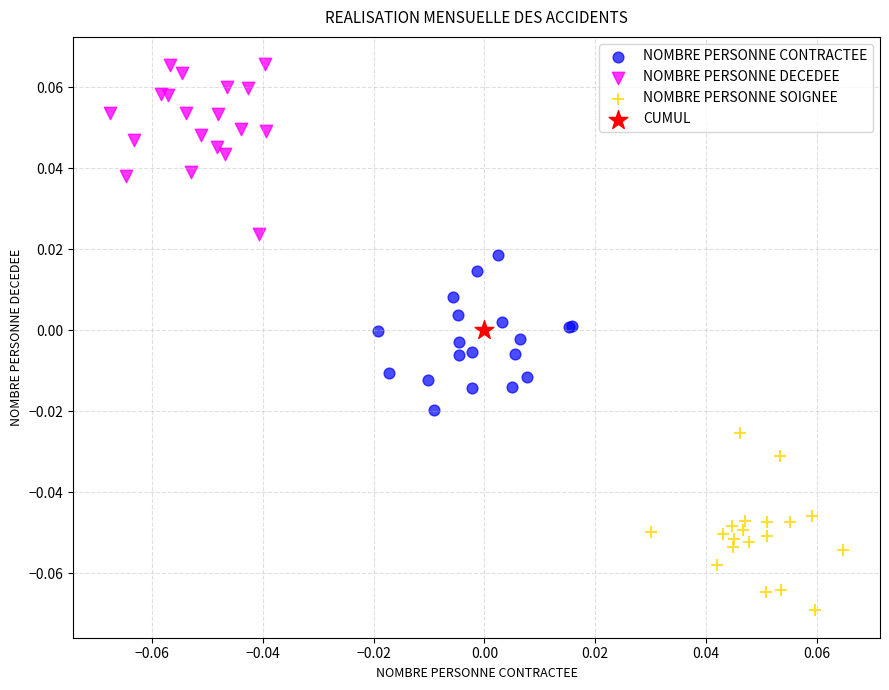

Which series contains the lowest Y value?

NOMBRE PERSONNE SOIGNEE